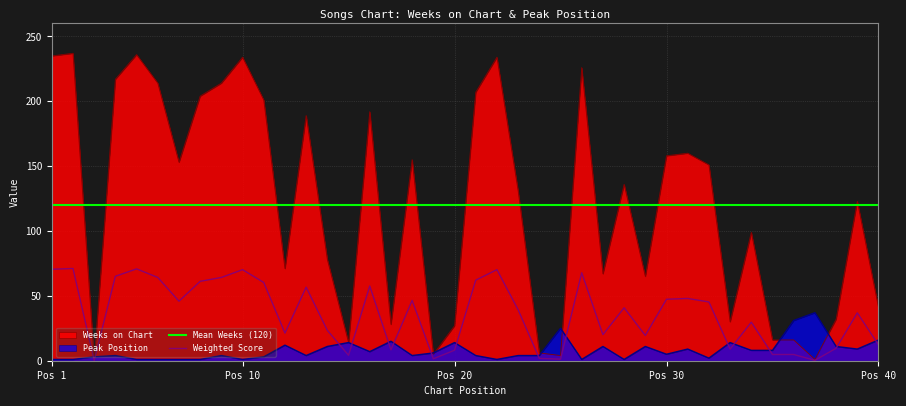

At which category does Weeks on Chart reach its first local valley?

3